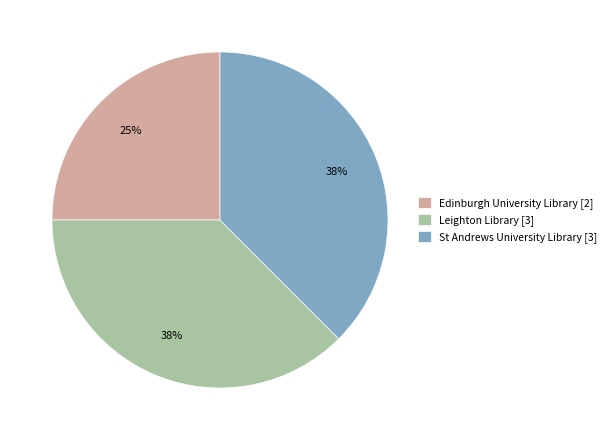

Do Leighton Library [3] and Edinburgh University Library [2] together represent more than half of the pie?

Yes